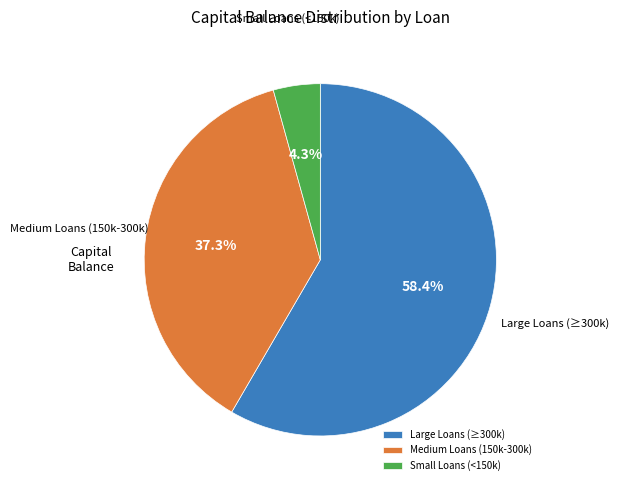

Rank the categories by value from lowest to highest.

Small Loans (<150k), Medium Loans (150k-300k), Large Loans (≥300k)